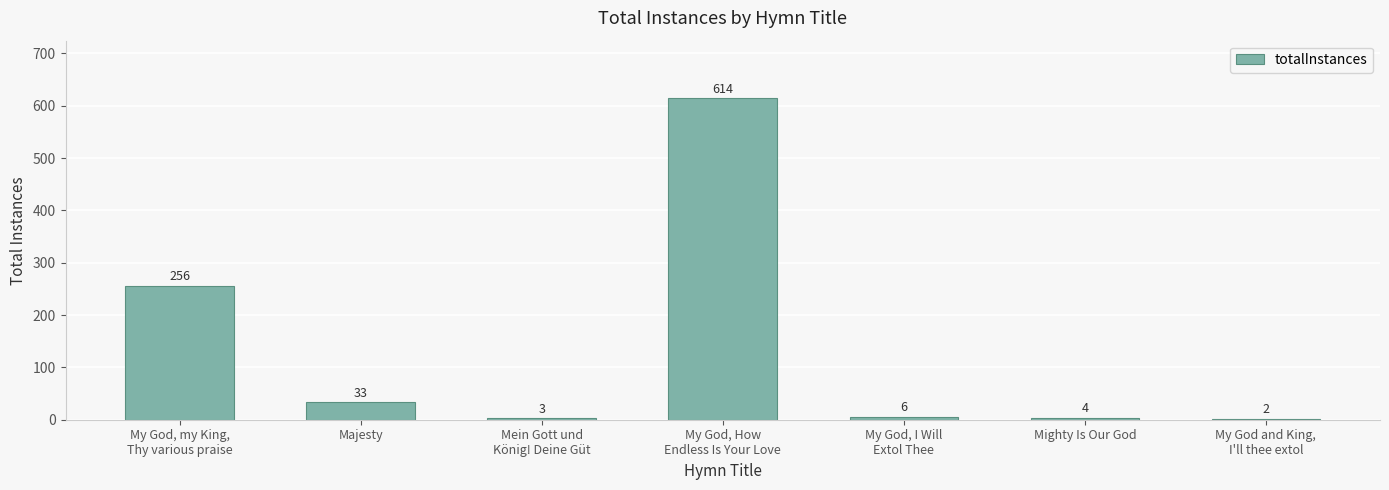

Which category has the highest value across all series?

My God, How
Endless Is Your Love